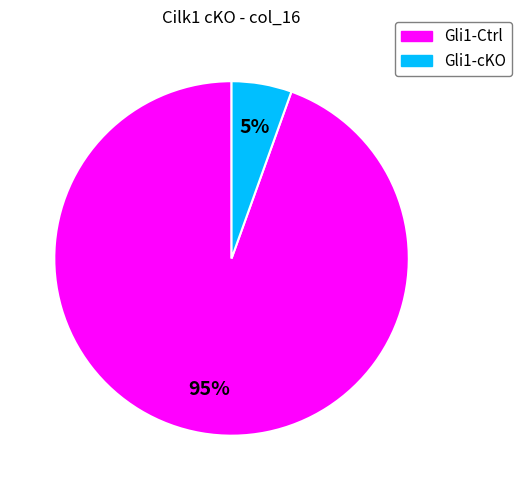

To the nearest percent, what is the average slice percentage?

50%